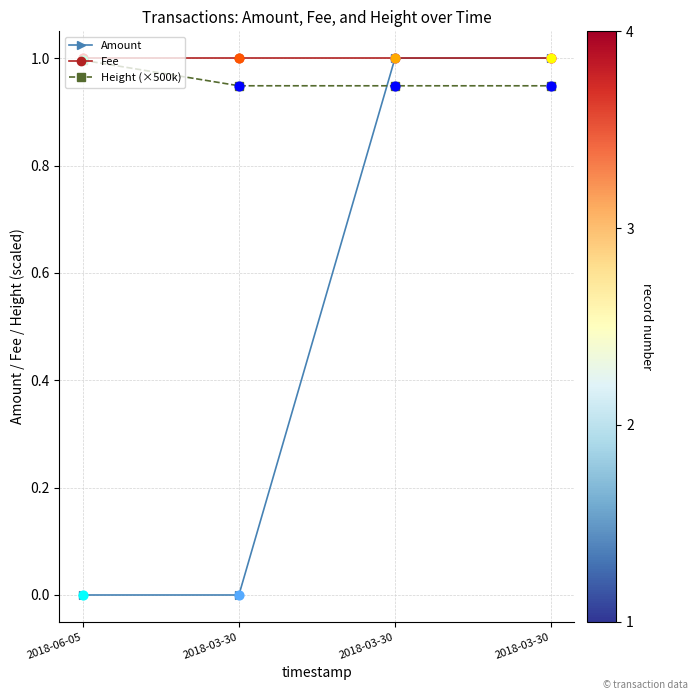

What are all the series names shown in the legend?

Amount, Fee, Height (×500k)